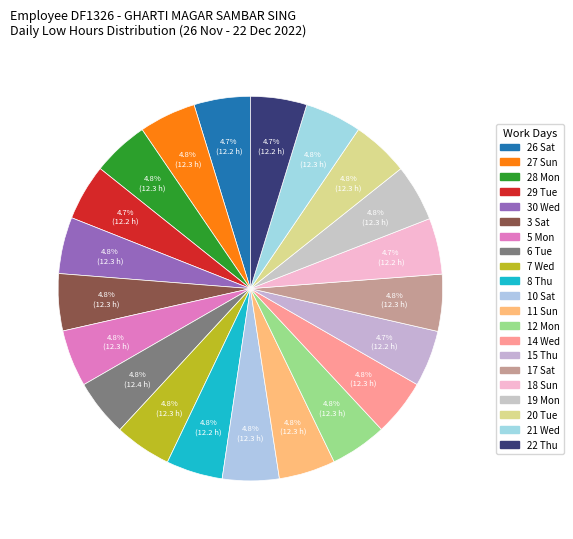

How many slices are in this pie chart?

21